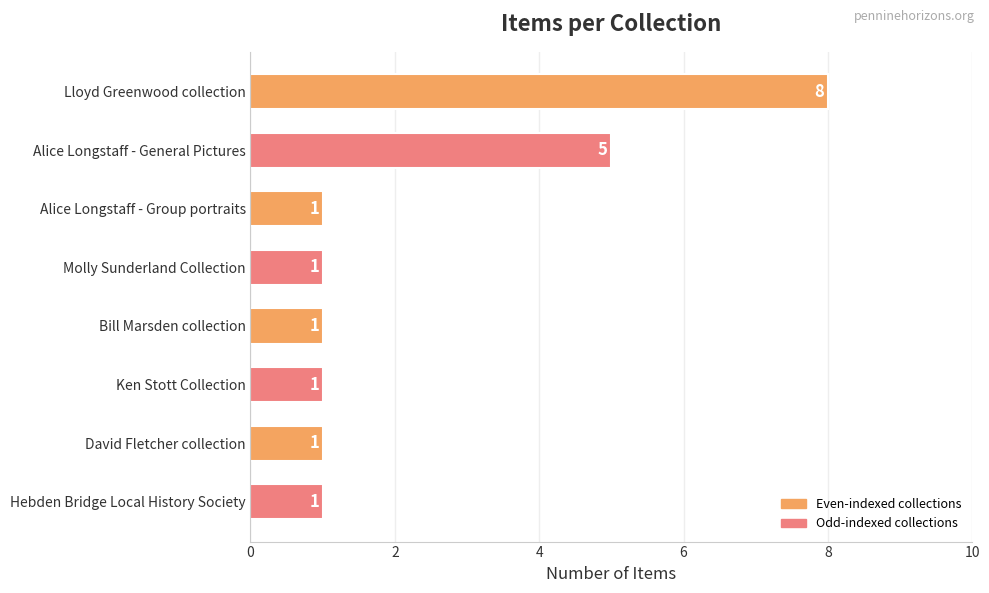

What is the difference between the maximum and minimum values?

7